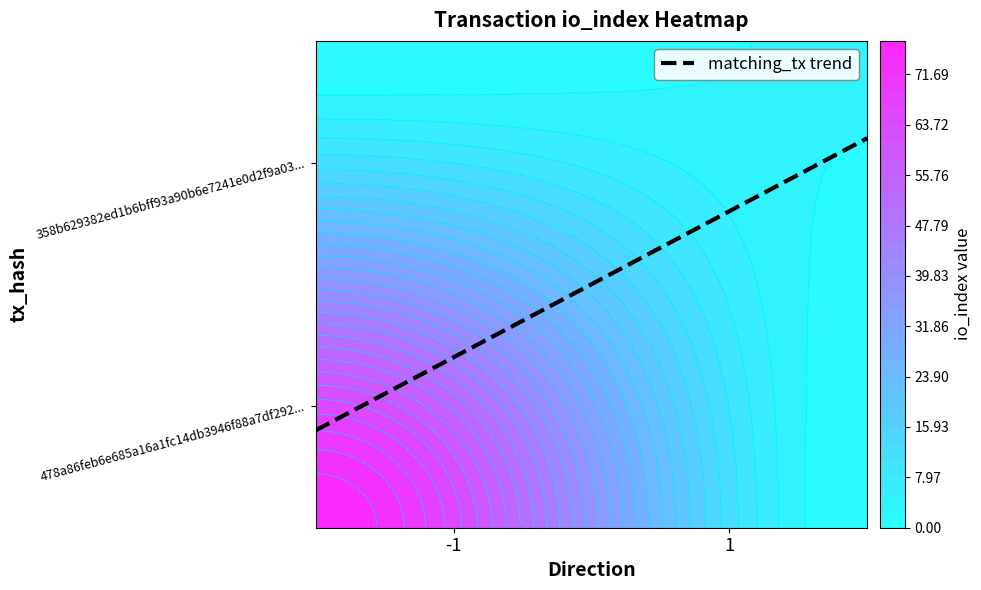

What is the spread (max minus min) of values at io_index?

74